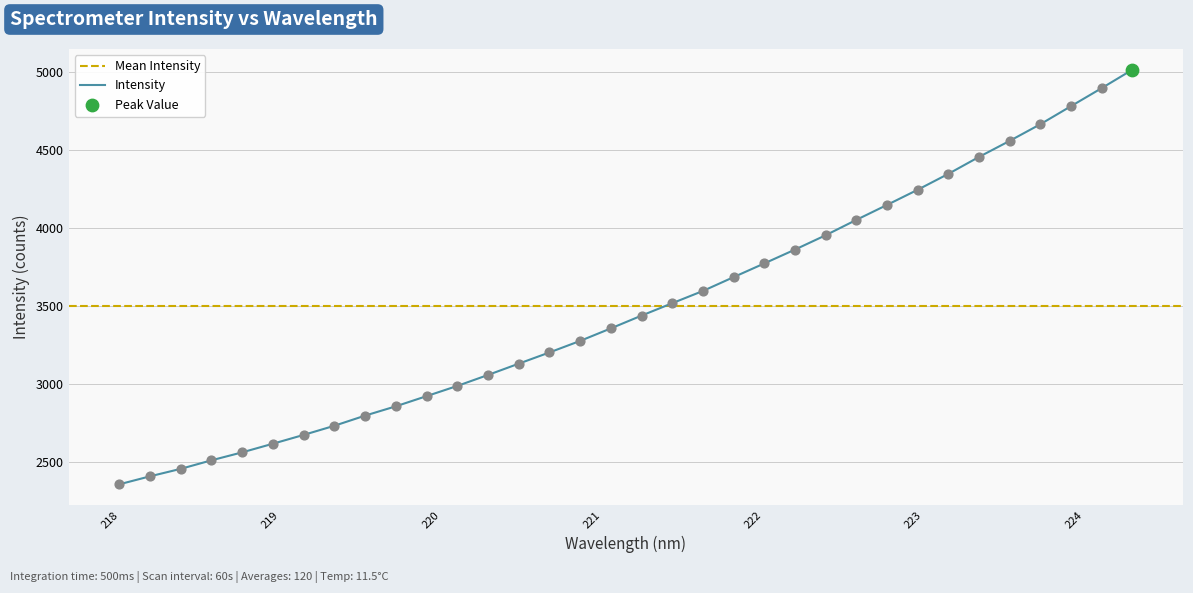

Approximately how many times larger is the value at 223.7895 compared to 218.0596?

2.0